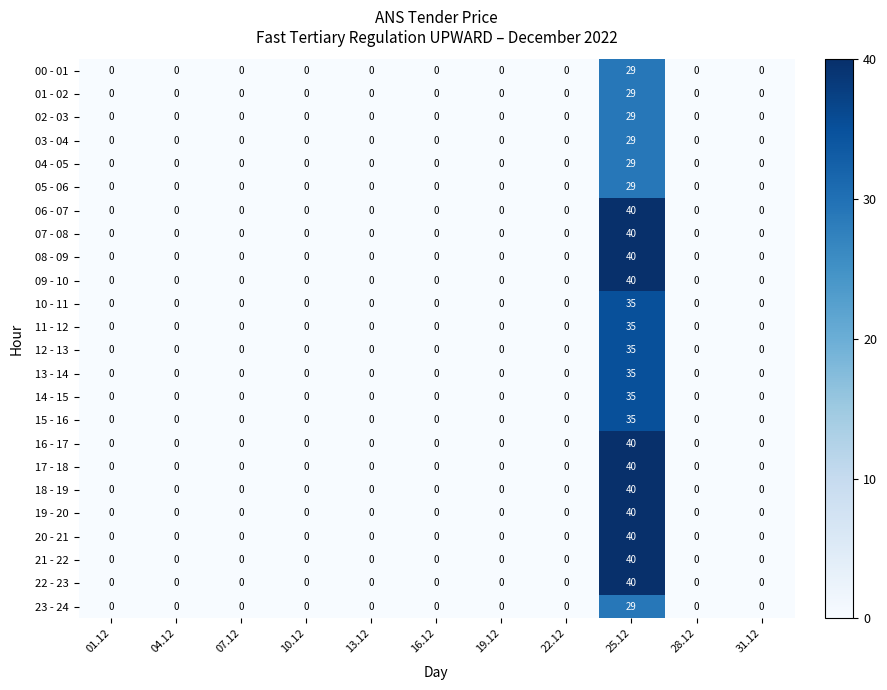

Which label corresponds to the largest value in the chart?

25.12